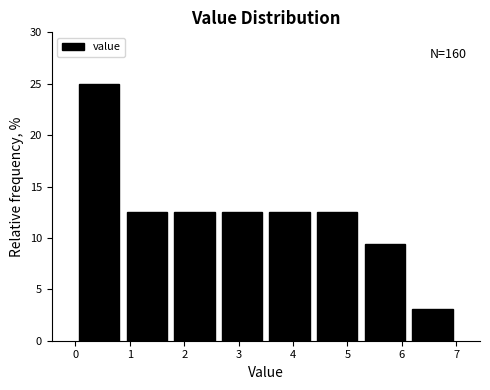

Over which range of the x-axis is the bar tallest?

0.0 to 0.9